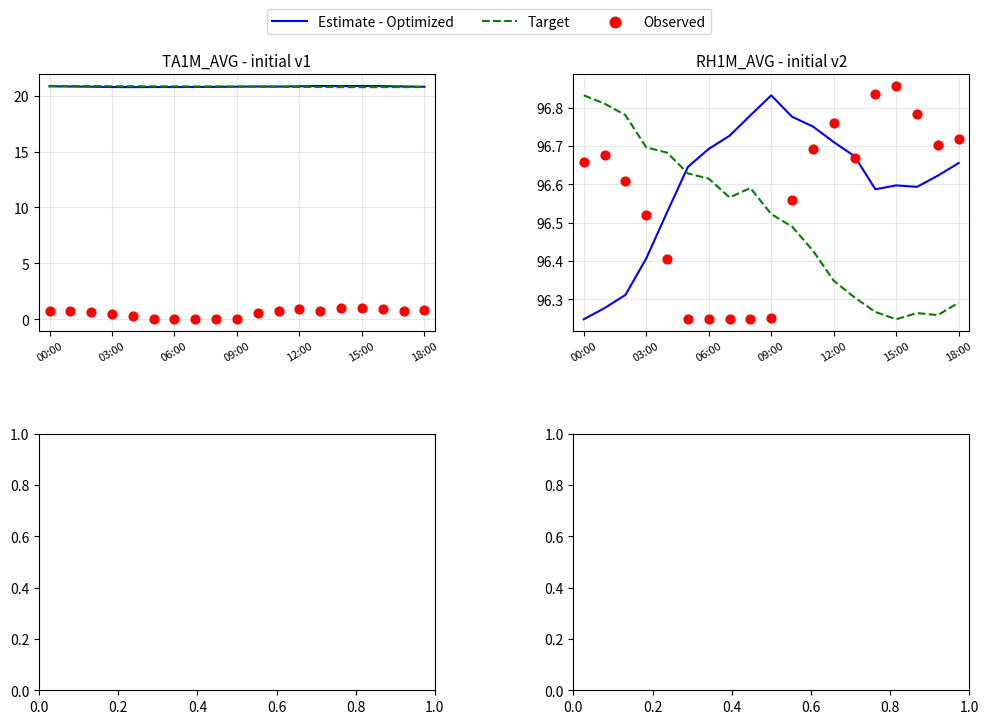

What is the total value across all series at 8?

289.6